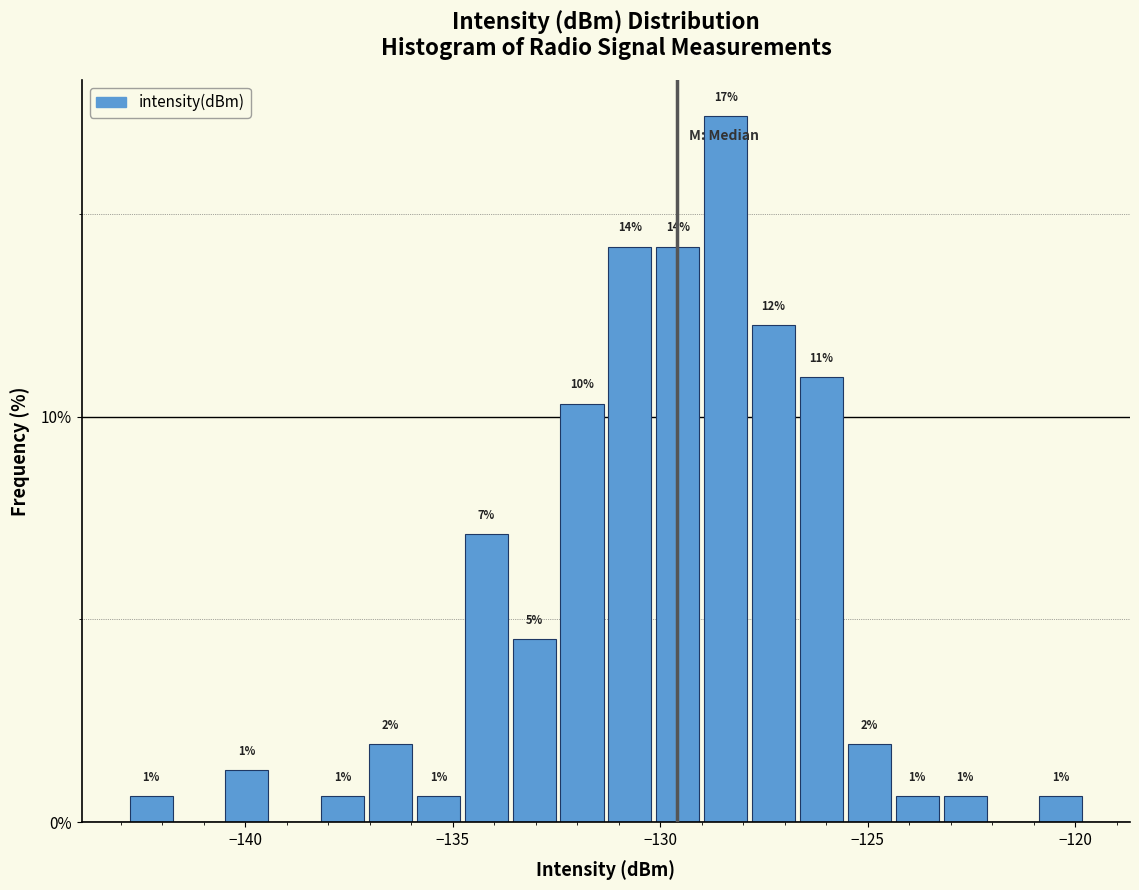

Around what value on the x-axis is the tallest bar? Give the approximate position of its centre, as read against the axis.

-128.5